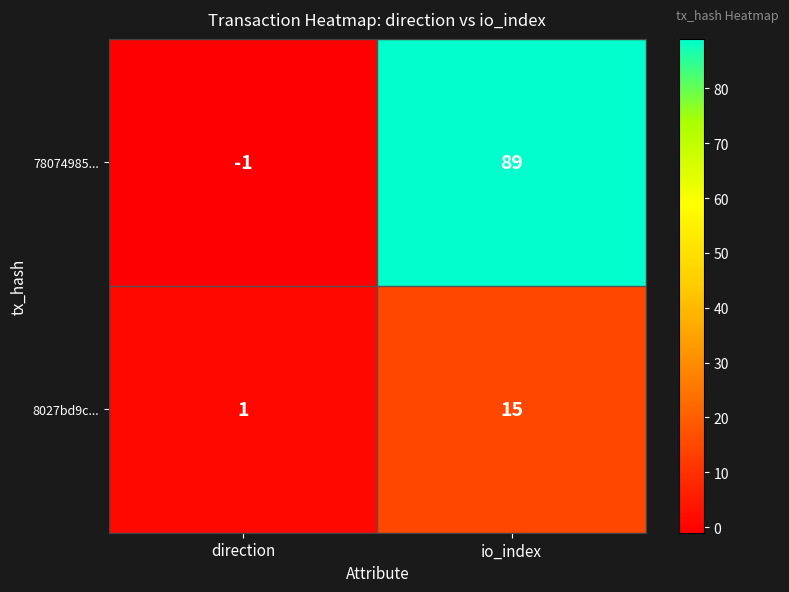

What is the difference between the highest and lowest values at direction?

2